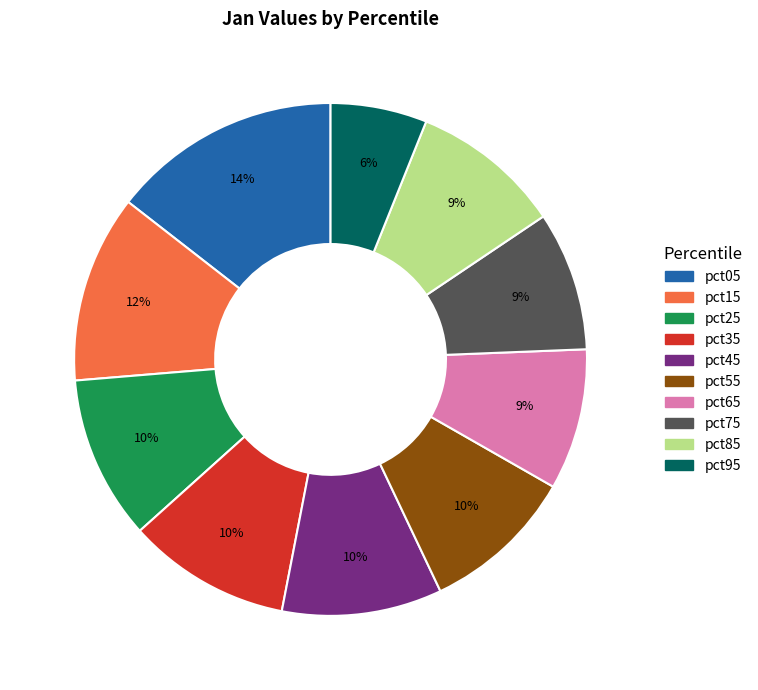

True or false: pct35 accounts for 17% of the total.

False